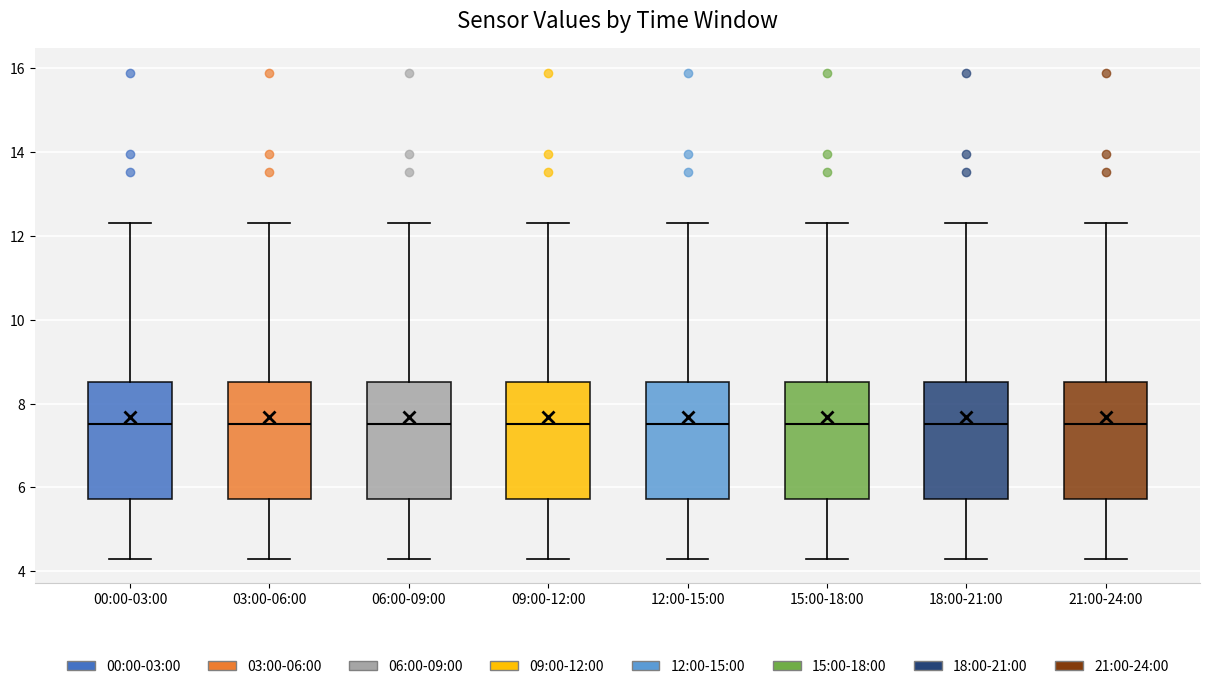

Where does the median line of the box for 03:00-06:00 sit on the y-axis? The values are not printed on the chart, so give them approximately, as read against the axis.

7.6